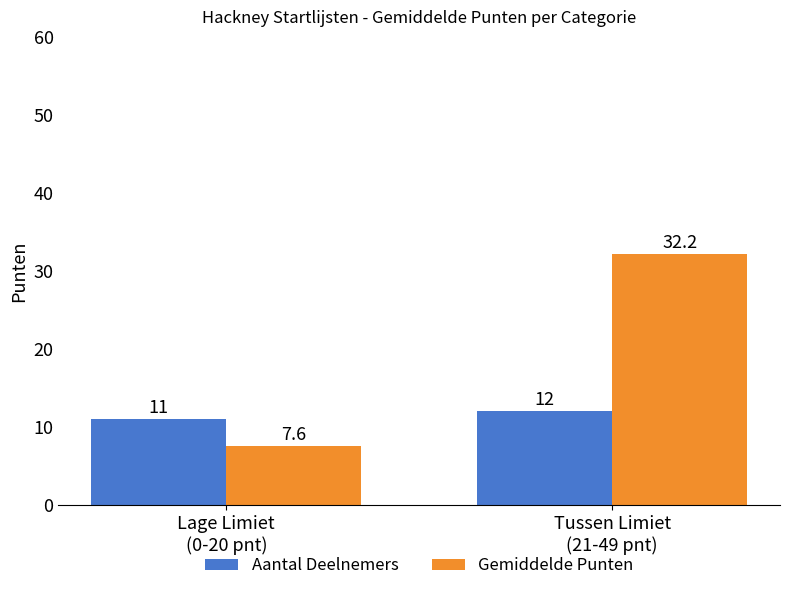

The Gemiddelde Punten series shows 11.4 at Lage Limiet
(0-20 pnt). True or false?

False